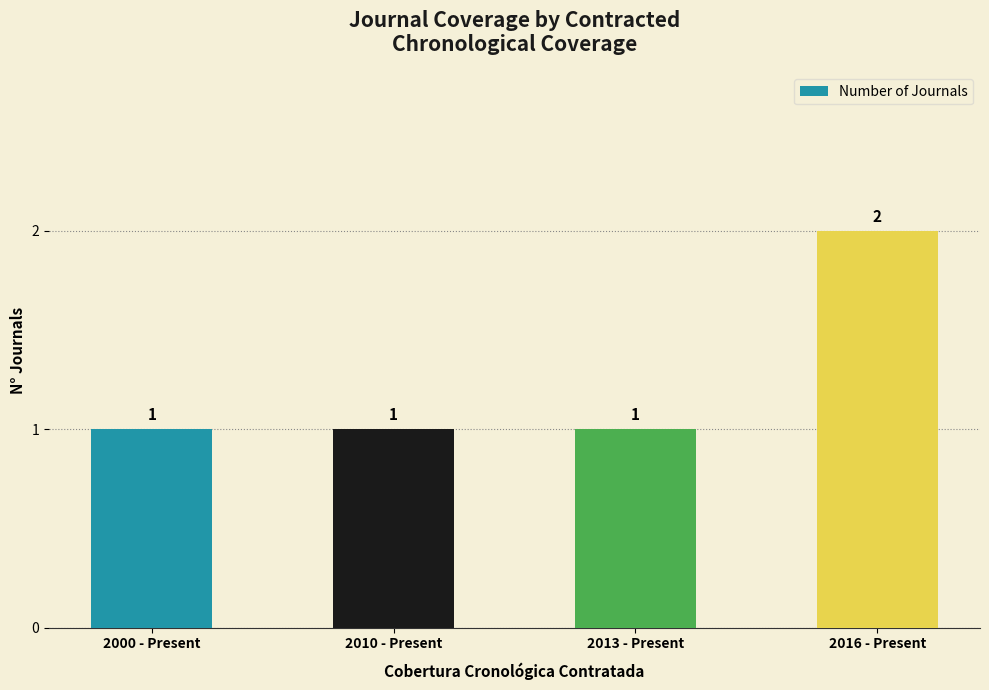

Reading left to right, list all the values displayed in this chart.

2000 - Present=1	2010 - Present=1	2013 - Present=1	2016 - Present=2